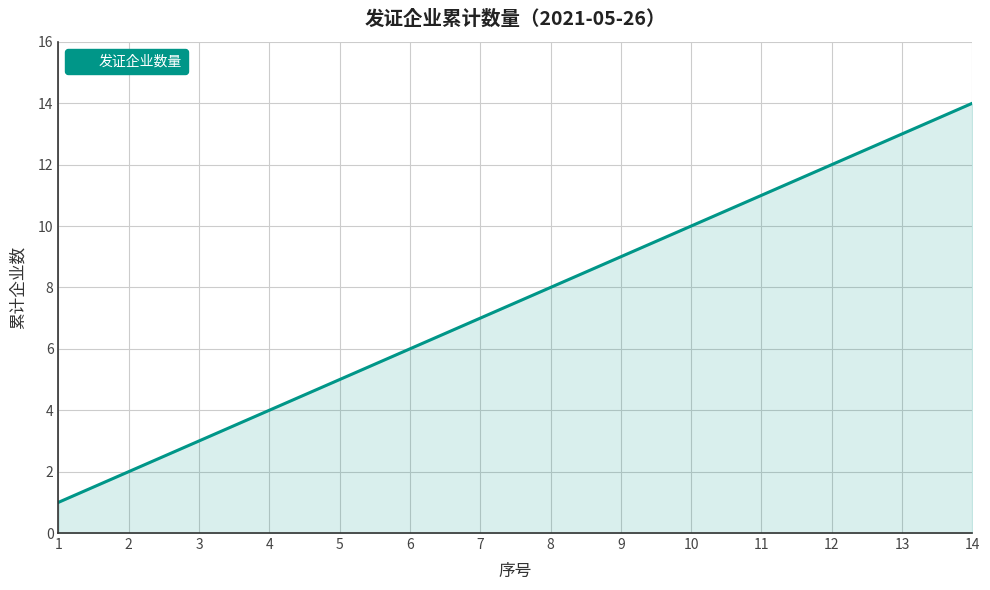

What is the difference between the maximum and minimum values?

13